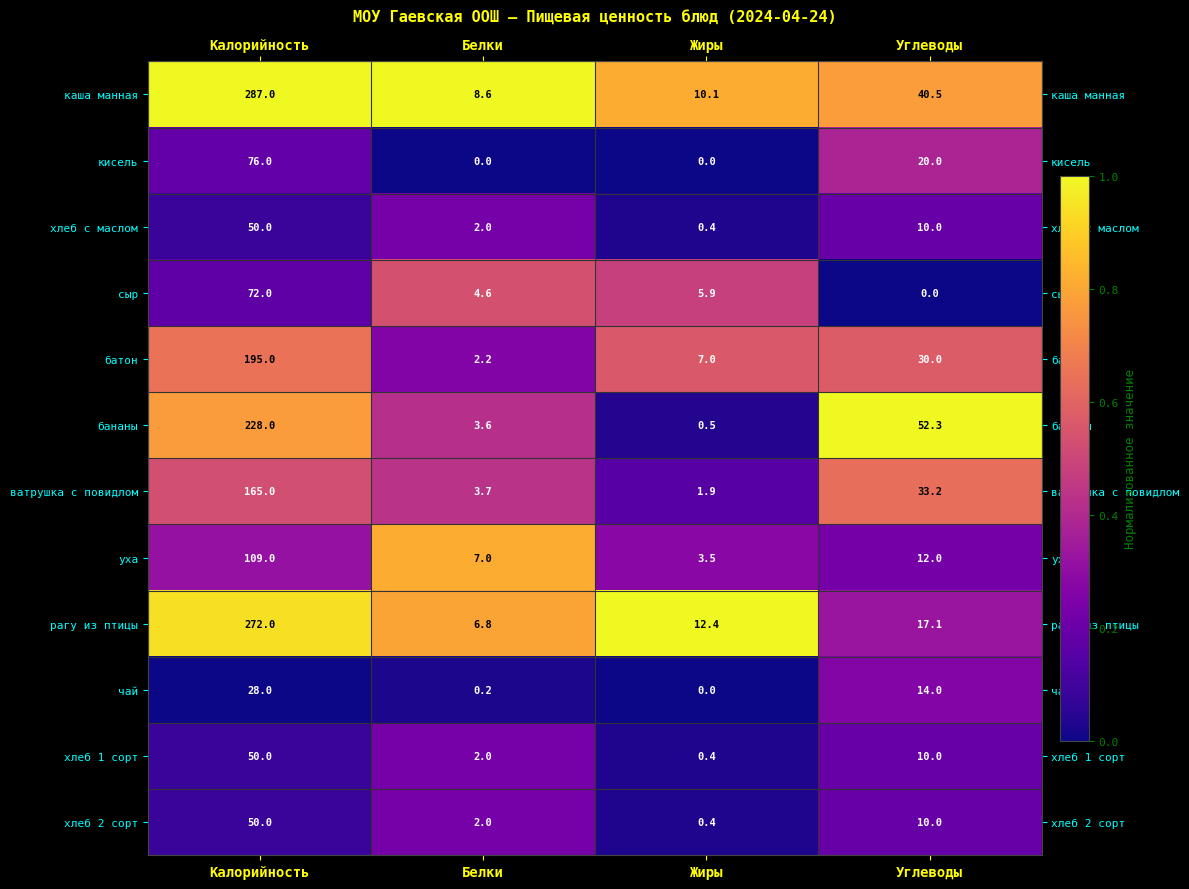

What is the minimum value for уха?

3.5